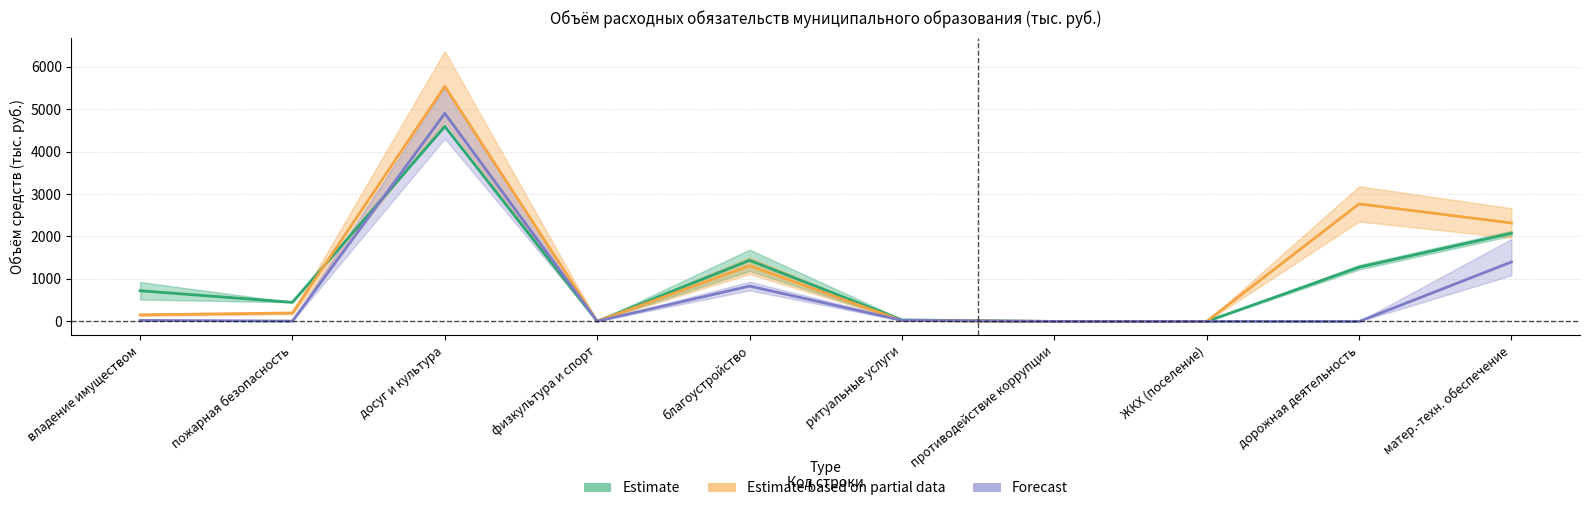

How many interior local peaks does the Всего 2023 series have?

3